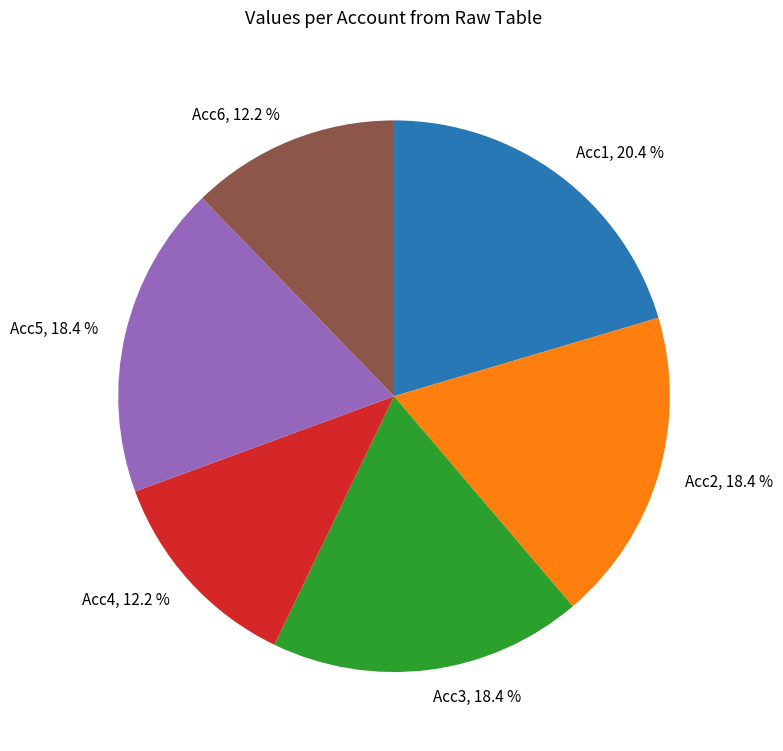

Is there a majority slice in this chart?

No